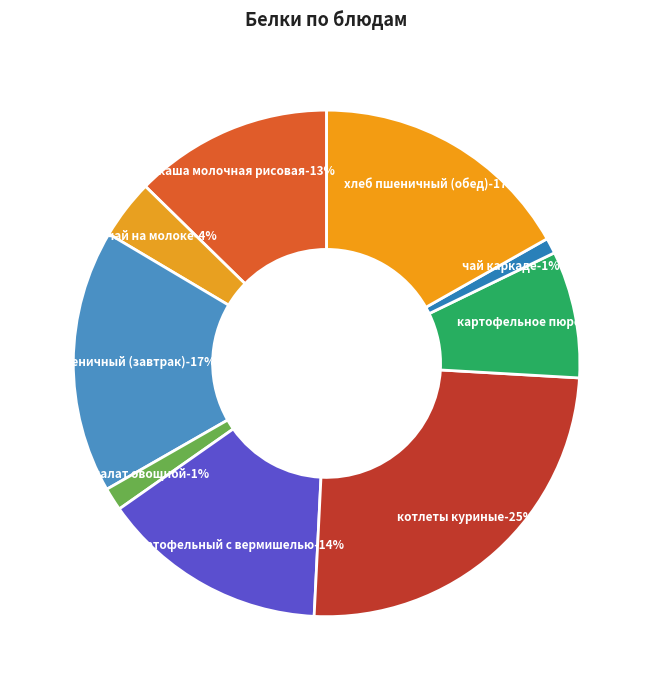

To the nearest percent, what portion does картофельное пюре represent?

8%